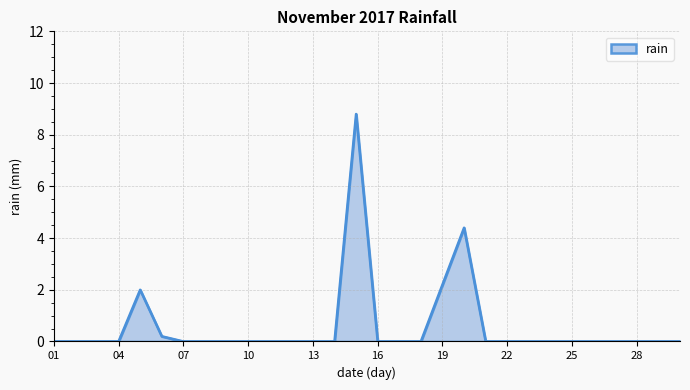

What is the difference between the maximum and minimum values?

8.8